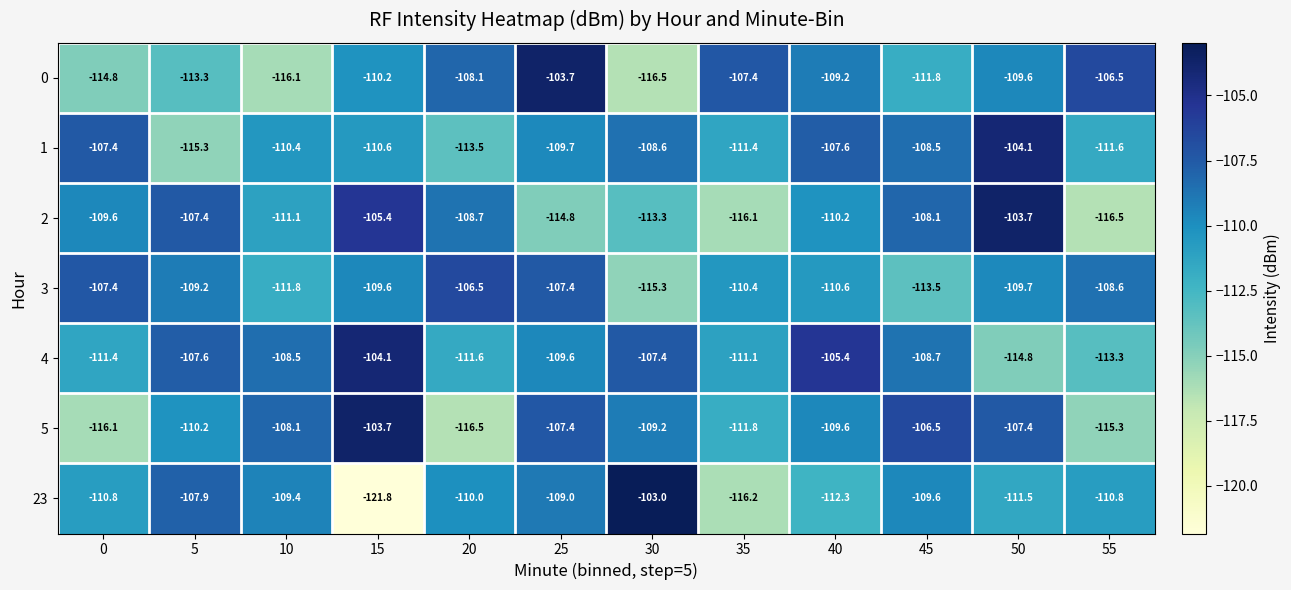

What is the difference between the 5 values at 30 and 35?

2.6